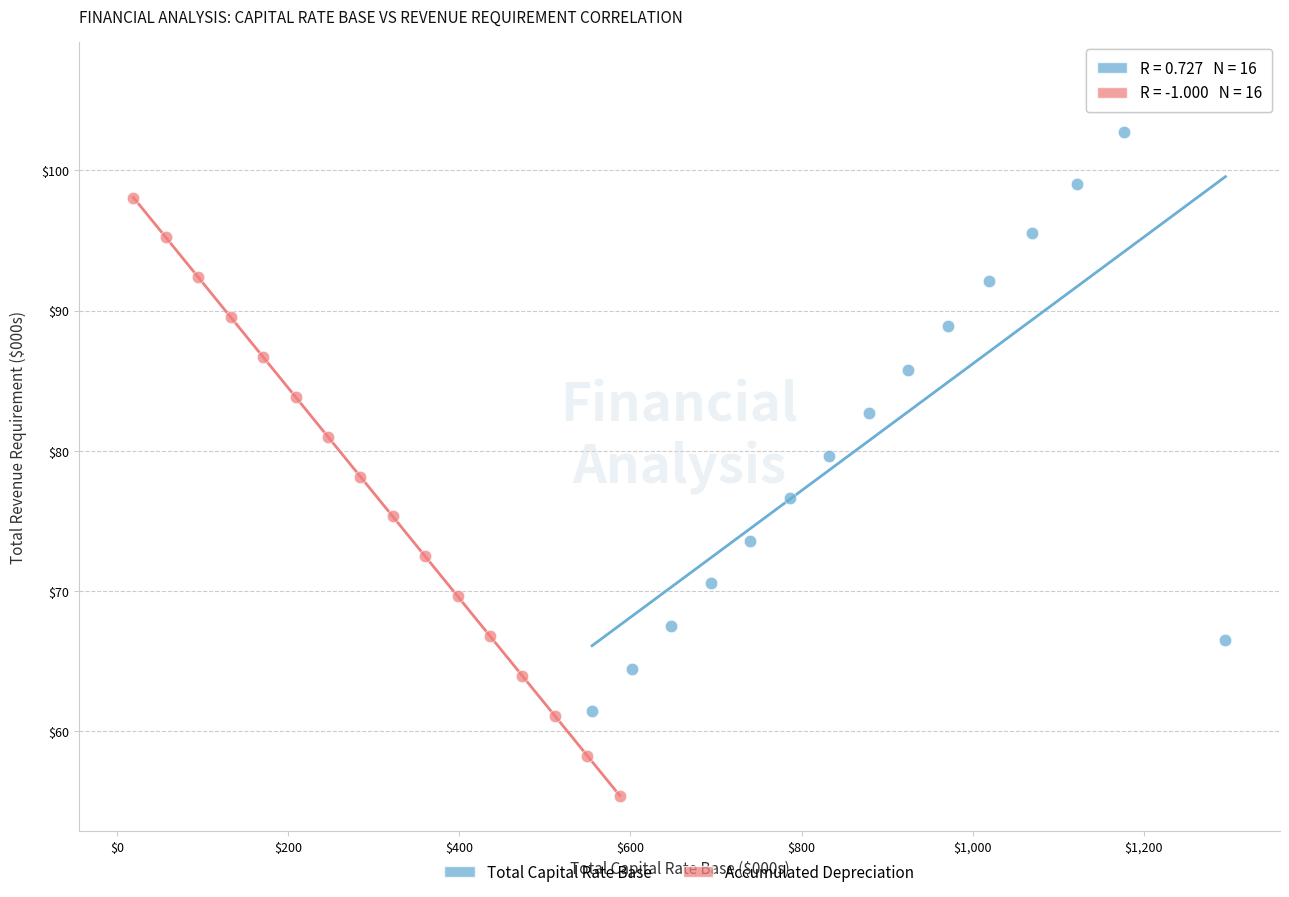

What are all the series names shown in the legend?

Total Capital Rate Base, Accumulated Depreciation